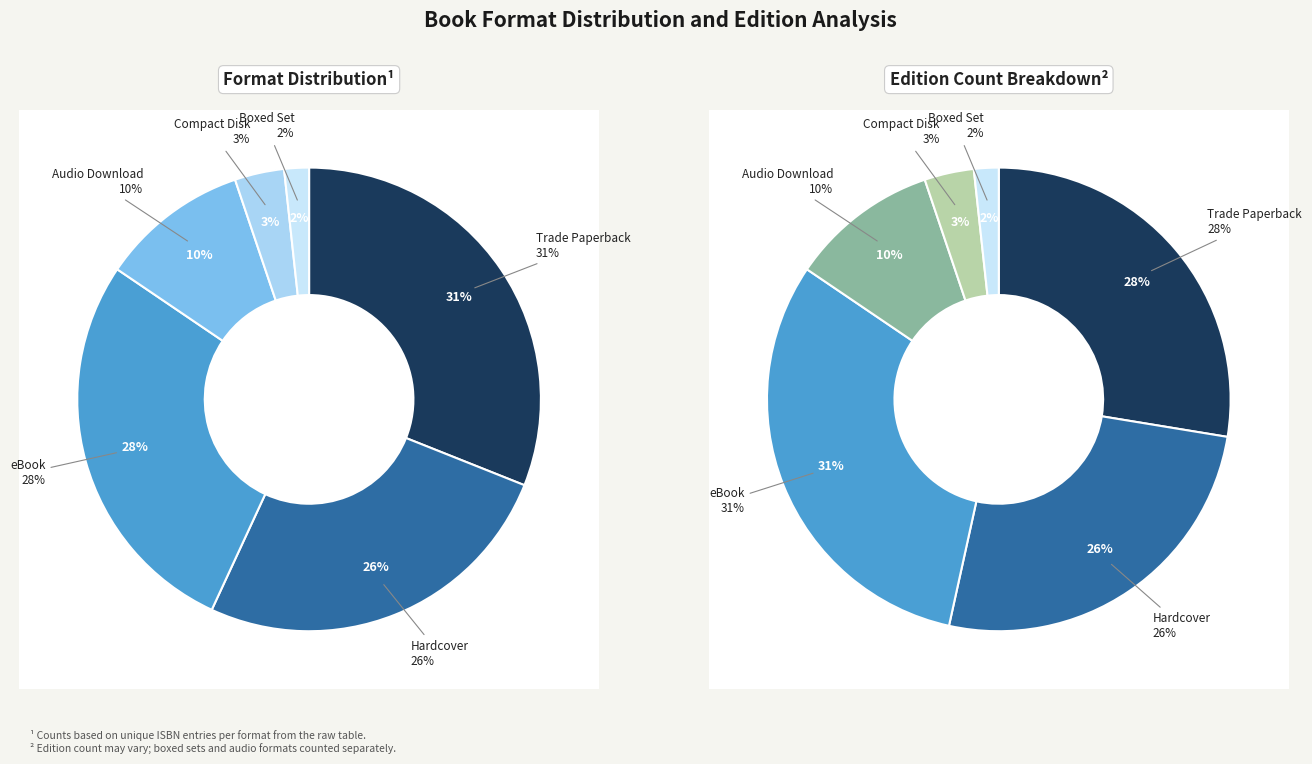

Which category has the smallest portion of the pie?

Boxed Set